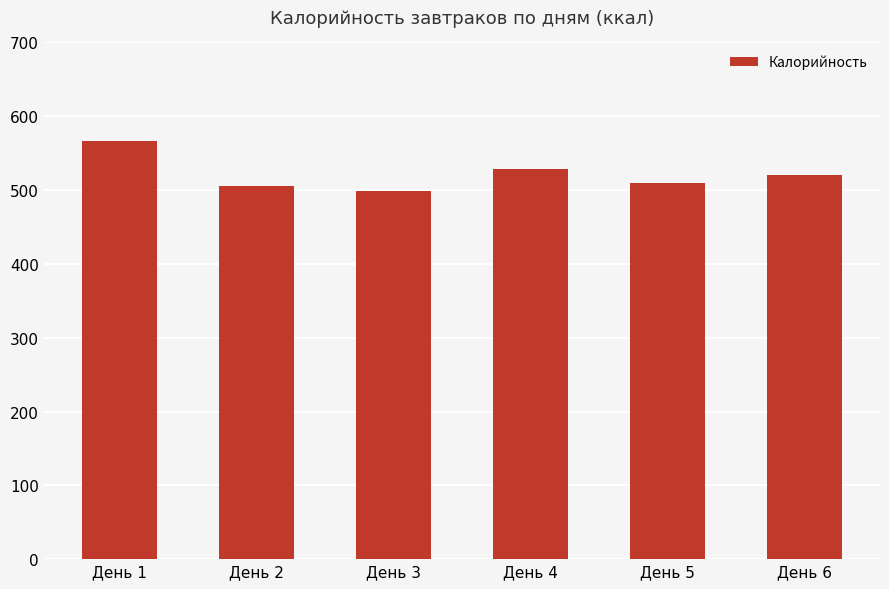

True or false: the data shows 498.8 at День 3.

True